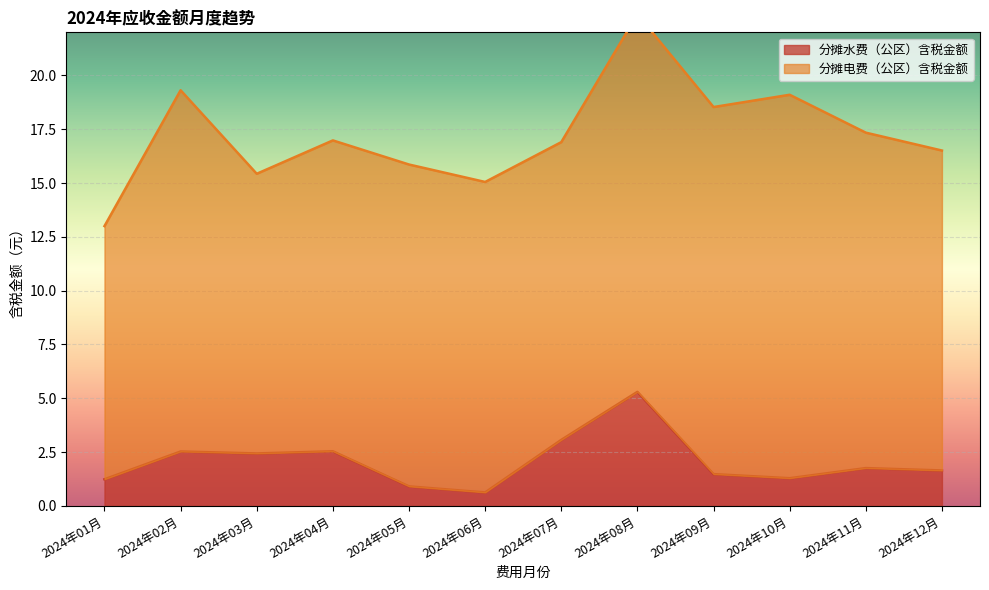

What is the lowest value of the 分摊水费（公区）含税金额 series?

0.6